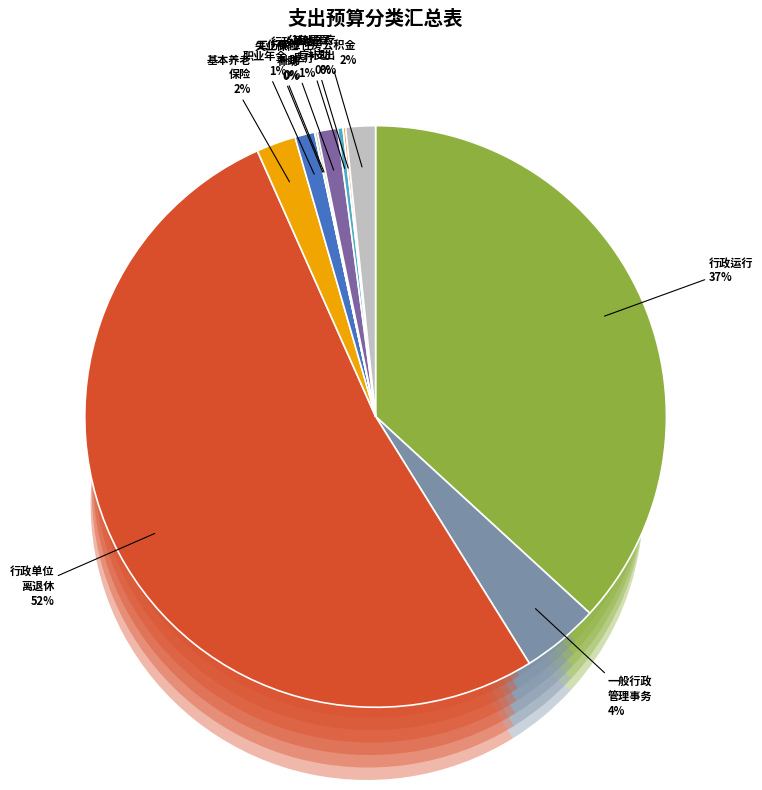

What is the change in value from 行政单位离退休 to 财政对工伤保险基金的补助?

-471.5